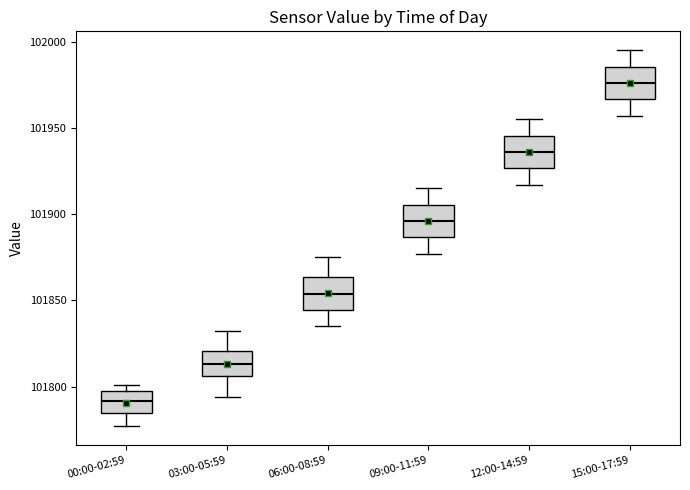

Reading left to right, read every box against the y-axis: the position of its median line, the range the box covers, and the ends of its whiskers. The values are not printed on the chart, so give them approximately, as read against the axis.

00:00-02:59: median 101790, box 101785 to 101795, whiskers 101775 to 101800
03:00-05:59: median 101815, box 101805 to 101820, whiskers 101795 to 101830
06:00-08:59: median 101855, box 101845 to 101865, whiskers 101835 to 101875
09:00-11:59: median 101895, box 101885 to 101905, whiskers 101875 to 101915
12:00-14:59: median 101935, box 101925 to 101945, whiskers 101915 to 101955
15:00-17:59: median 101975, box 101965 to 101985, whiskers 101955 to 101995